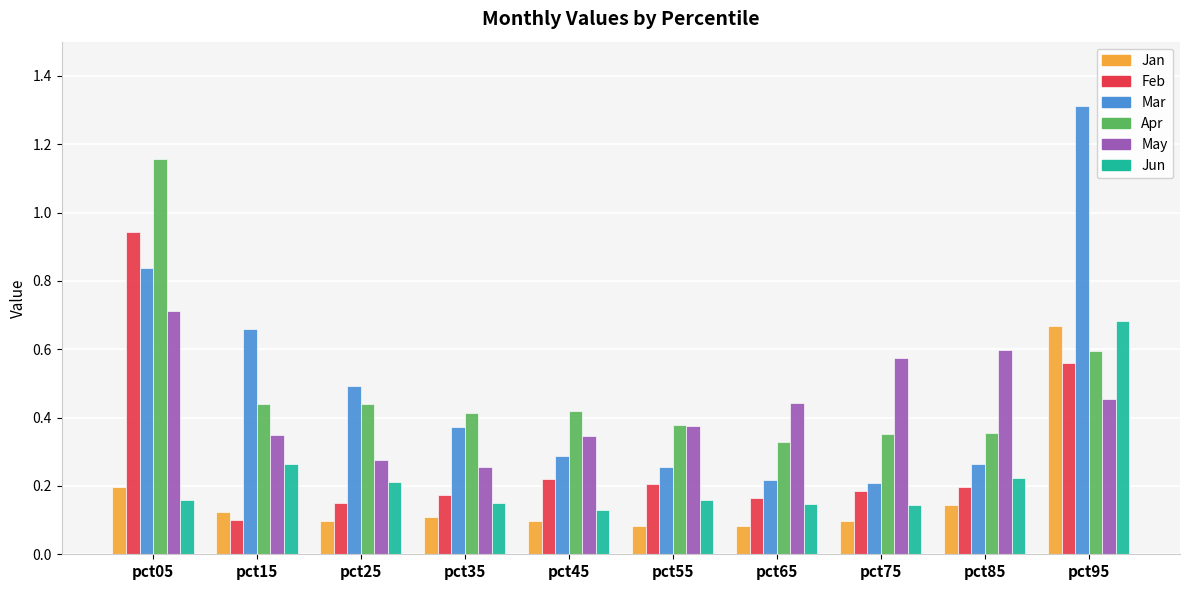

What is the sum of the Apr values at pct05 and pct15?

1.6